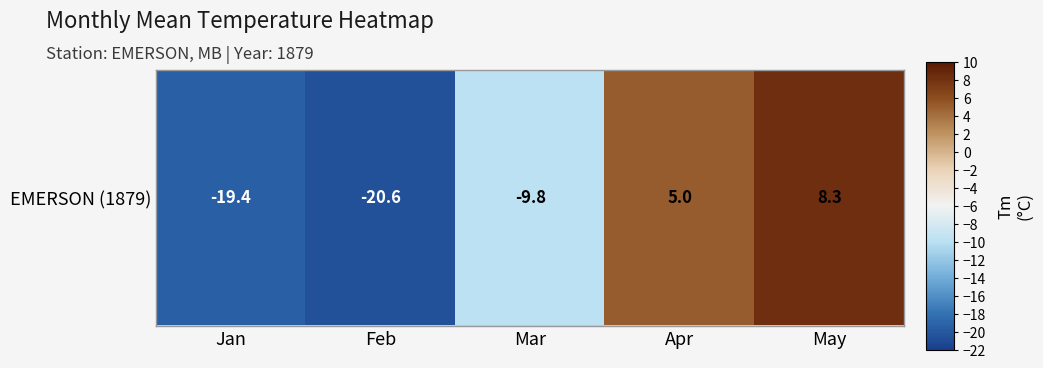

The value at Jan is -28.9. True or false?

False